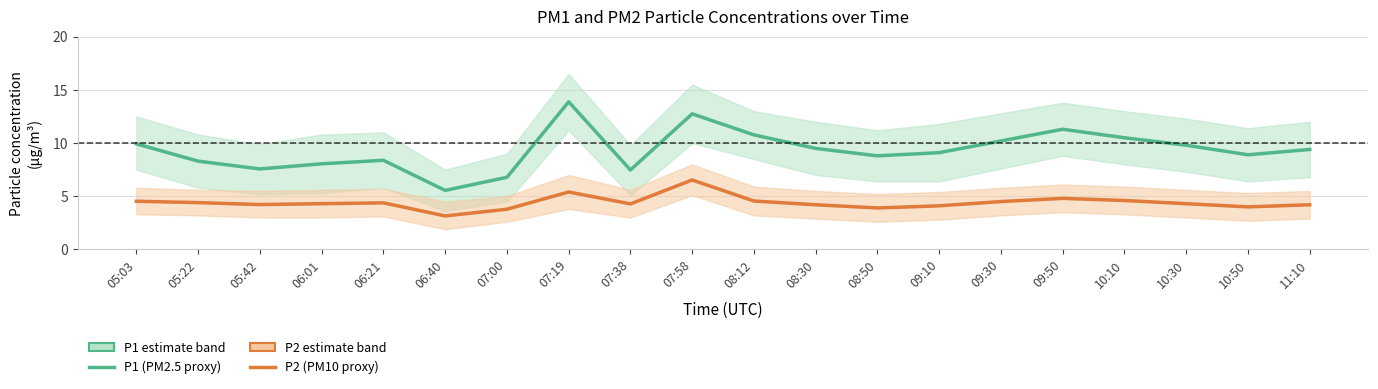

The value of P2 (PM10 proxy) at 06:01 is 1.3. True or false?

False